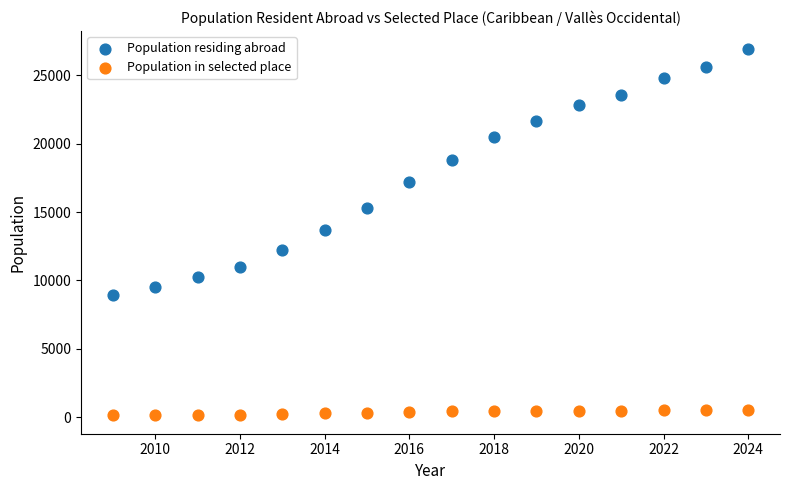

Which series has the largest Y range (max minus min)?

Population residing abroad